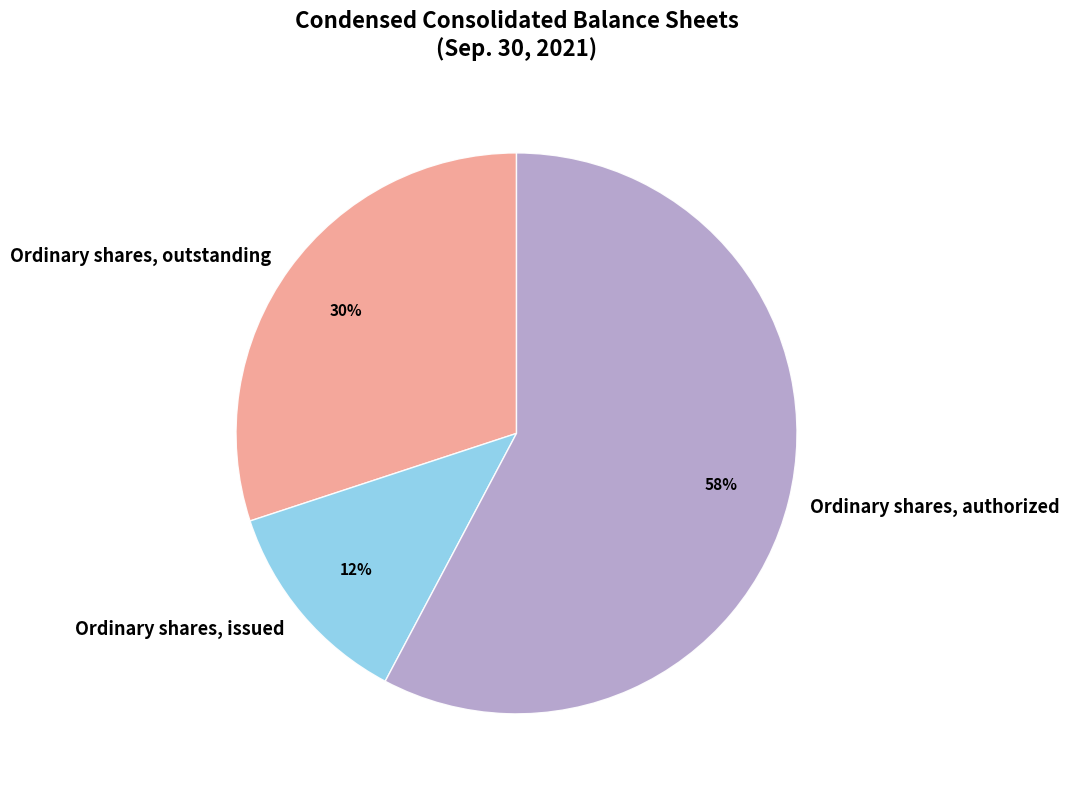

Rank the categories by value from highest to lowest.

Ordinary shares, authorized, Ordinary shares, outstanding, Ordinary shares, issued